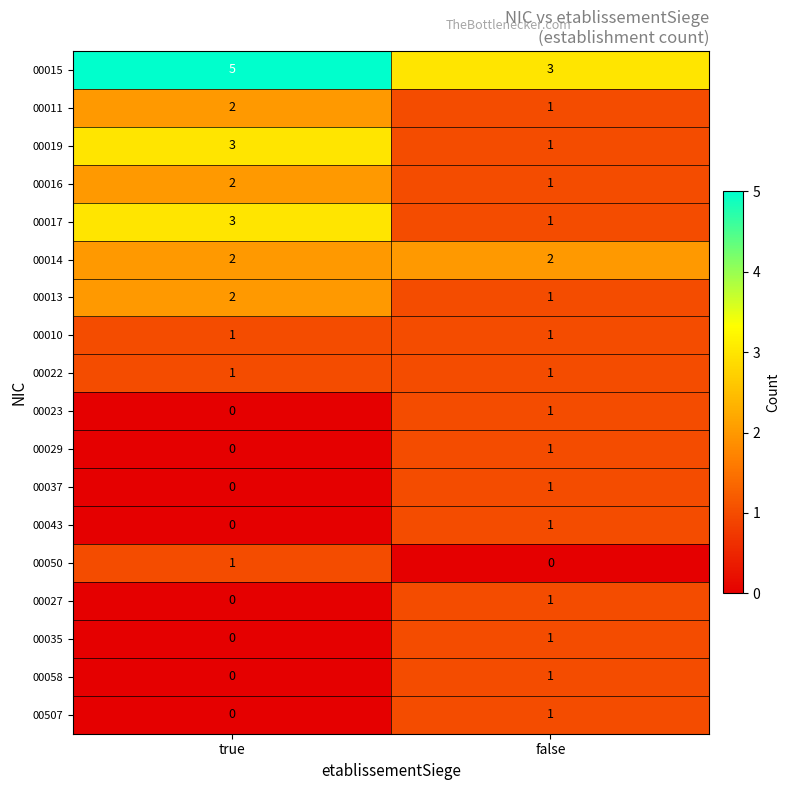

What is the maximum value shown in the chart?

5